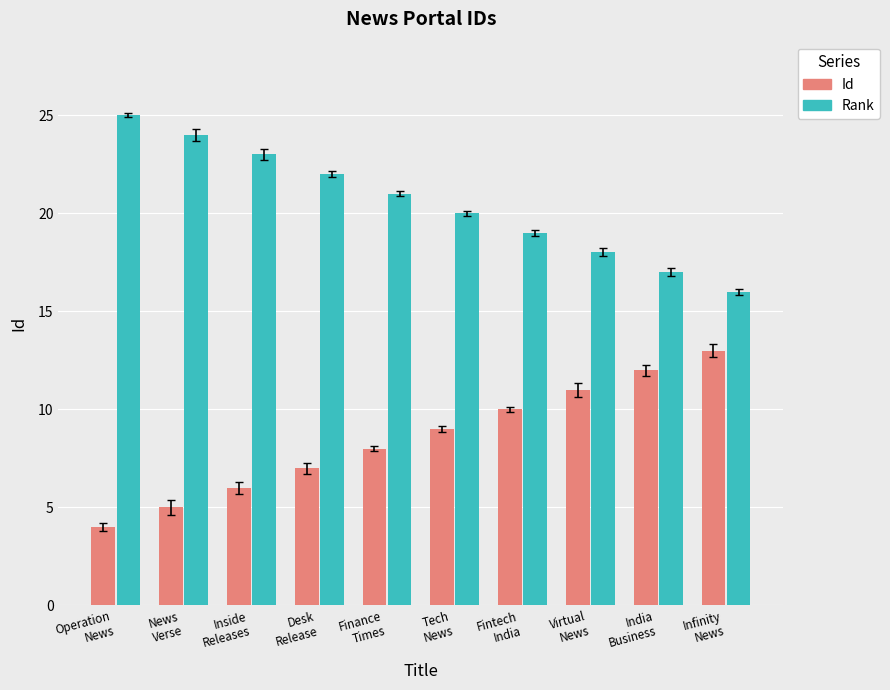

What is the label of the 3rd bar from the right?

Virtual
News